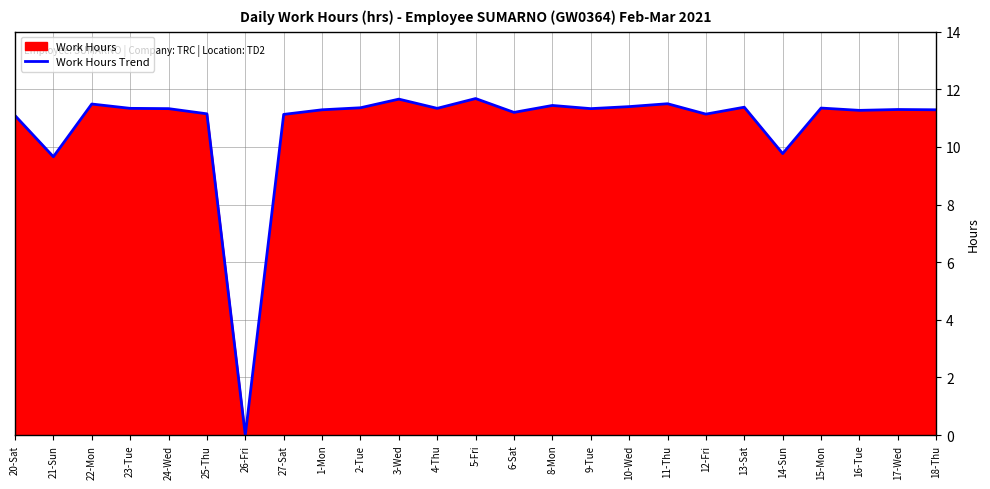

What is the ratio of the value at 18-Thu to the value at 12-Fri?

1.0